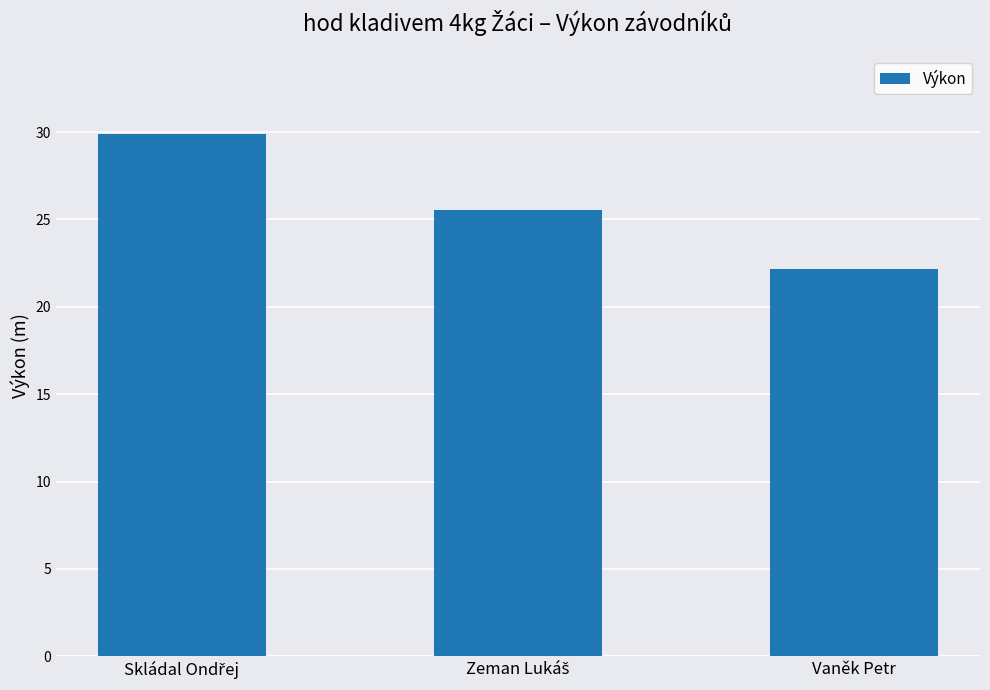

How many values exceed 25?

2